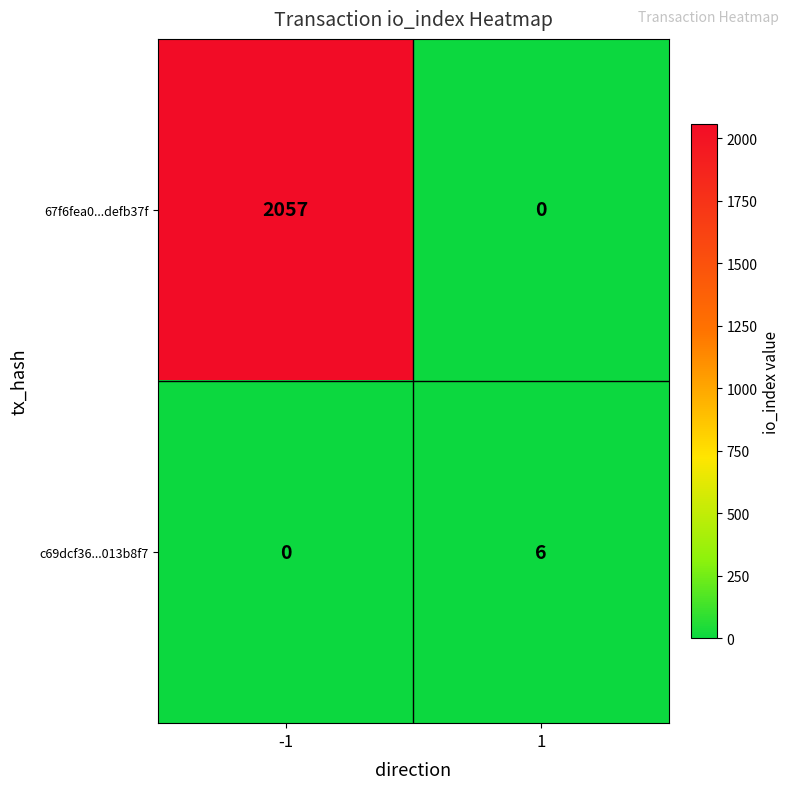

The value of 67f6fea0...defb37f at -1 is 2057. True or false?

True